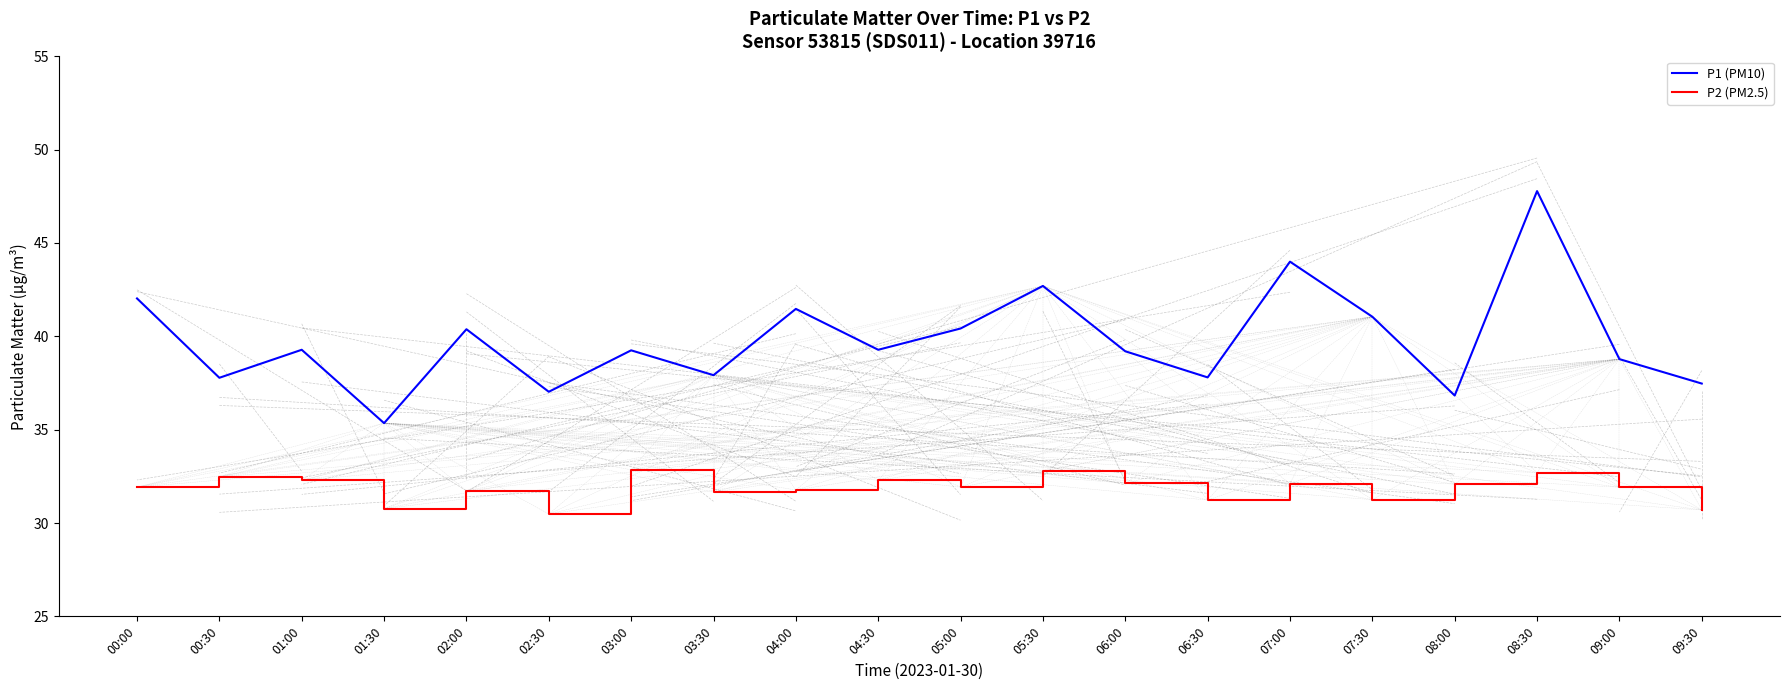

What is the total value across all series at 00:30?

70.2